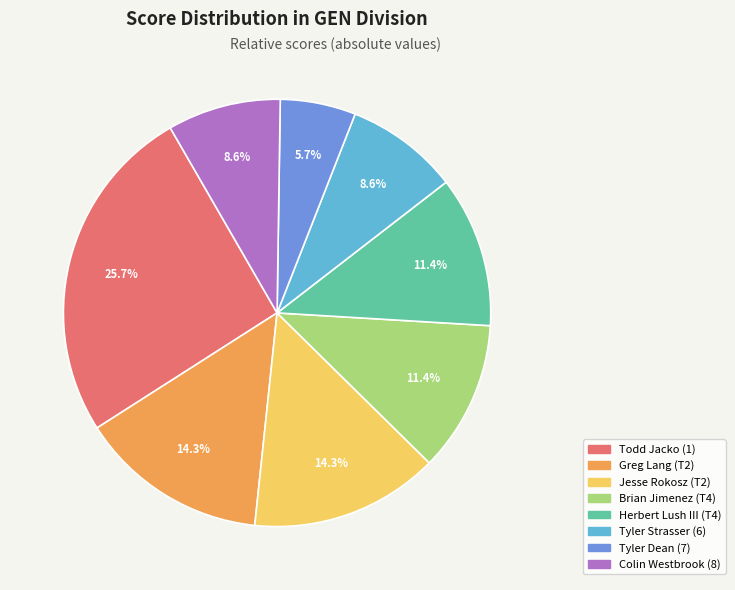

Which slice is the largest?

Todd Jacko (1)